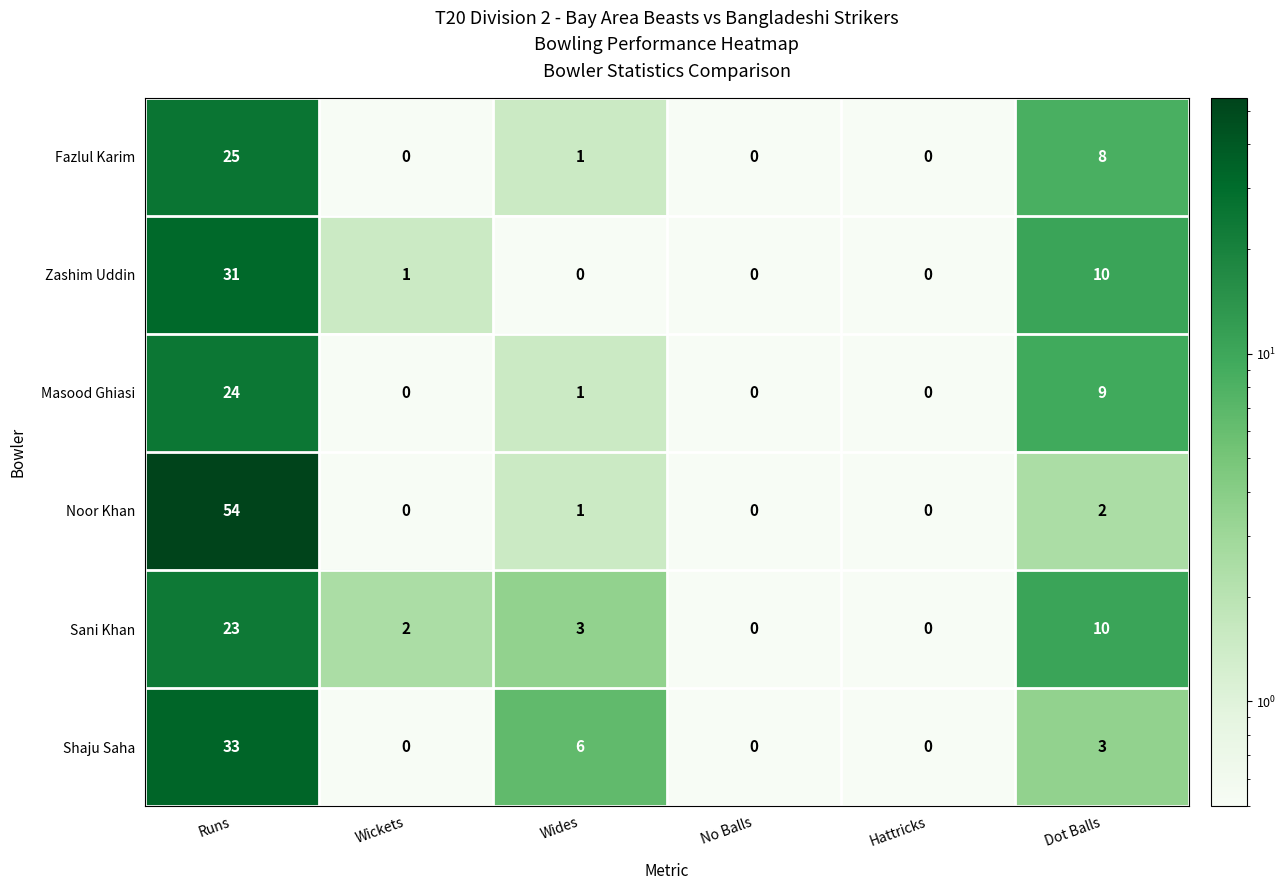

What is the maximum value for Fazlul Karim?

25